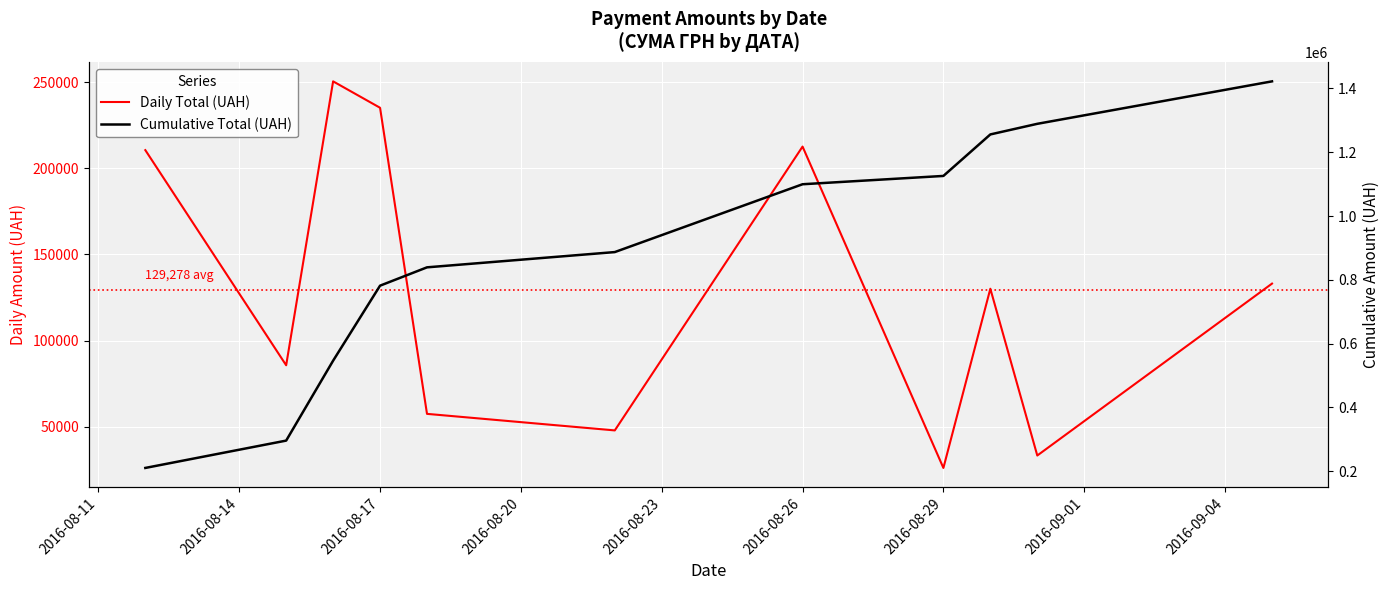

True or false: Daily Total (UAH) and Cumulative Total (UAH) intersect in this chart.

False